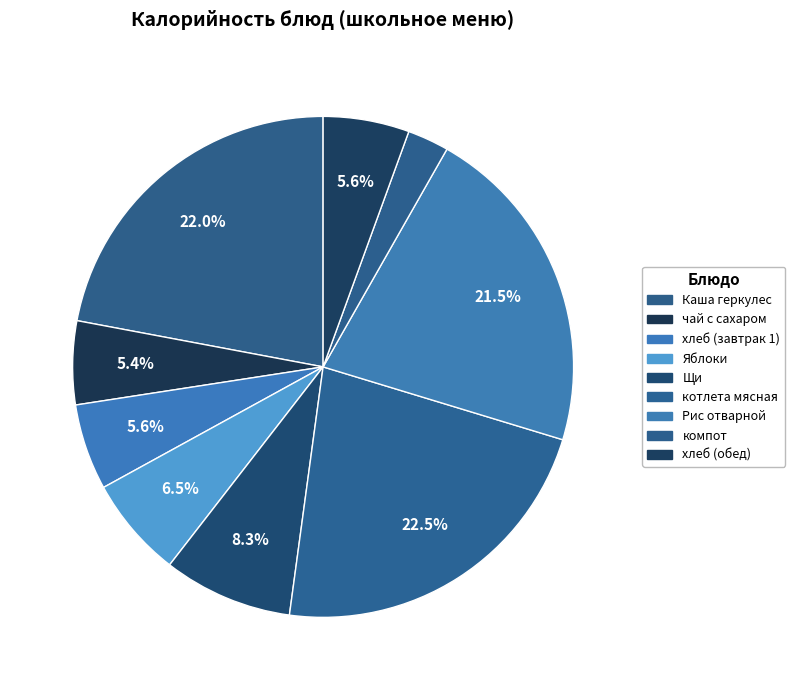

How many slices are in this pie chart?

9